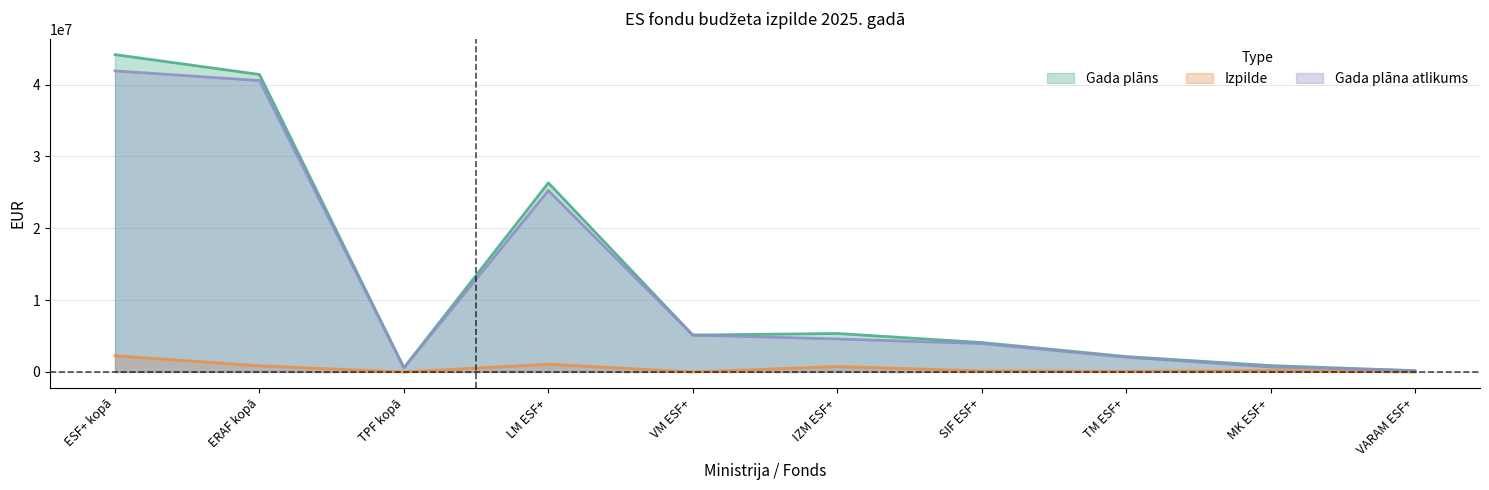

Where is the first local minimum for Gada plāna atlikums?

TPF kopā